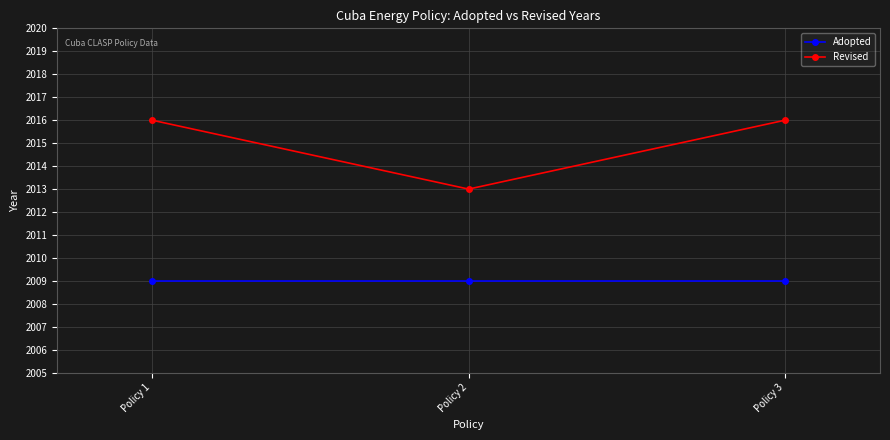

Read the Adopted value at Policy 3.

2009